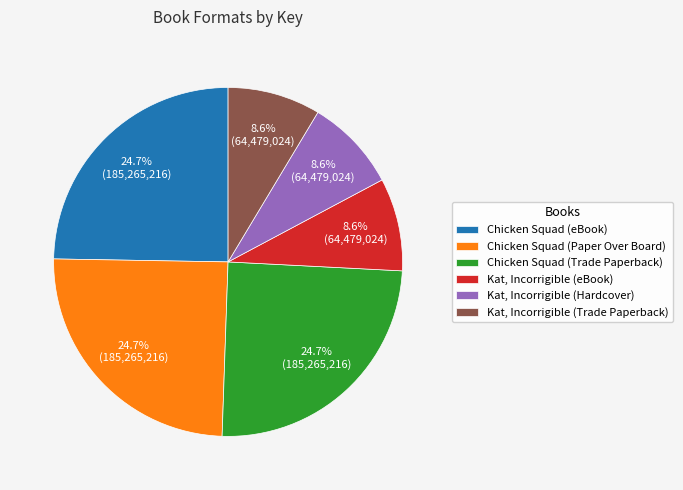

To the nearest percent, what percentage of the pie is Kat, Incorrigible (Hardcover)?

9%